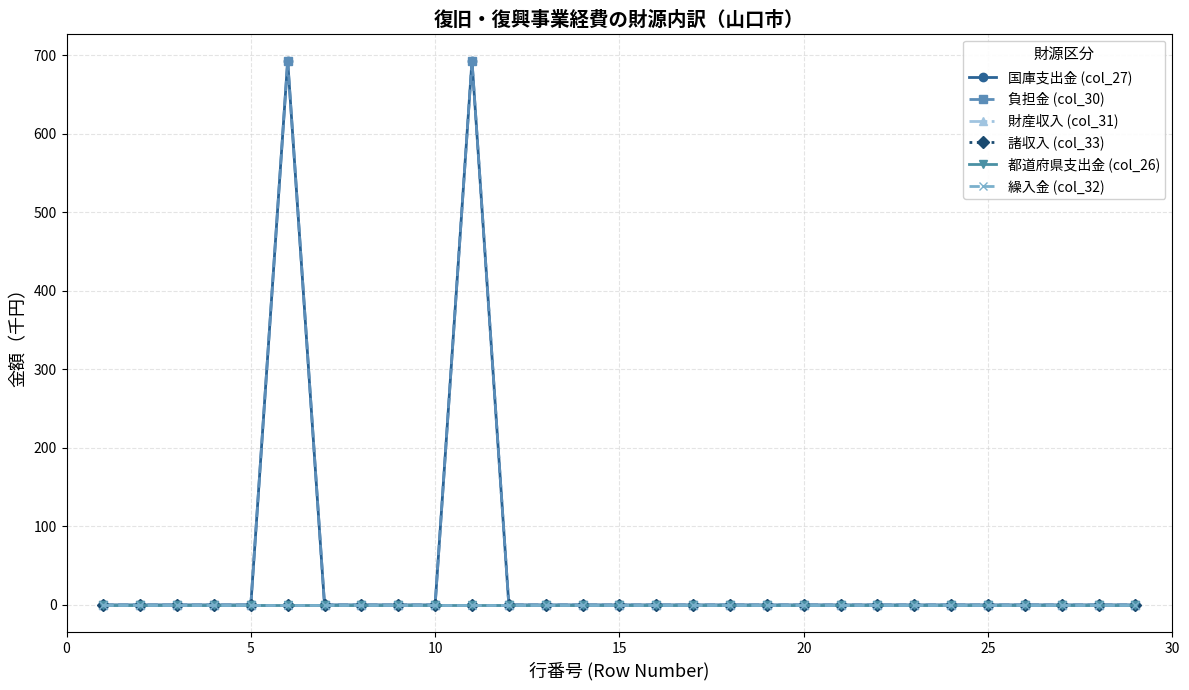

Is this an area chart (filled region under the line)?

No